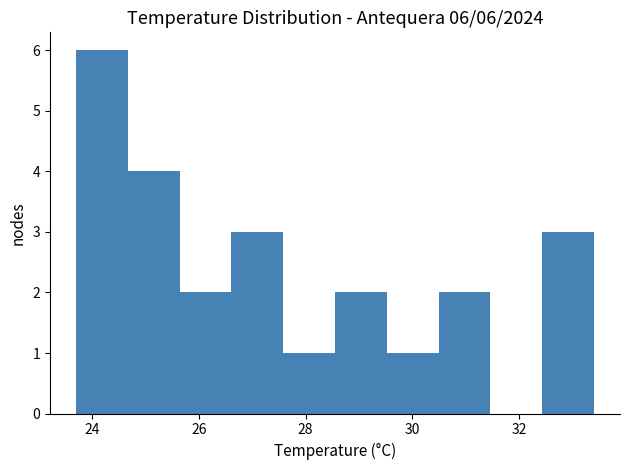

Over which range of the x-axis is the bar tallest?

23.8 to 24.6